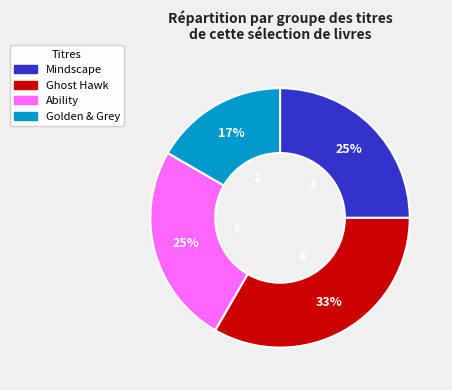

Is there any slice that represents more than half of the pie?

No